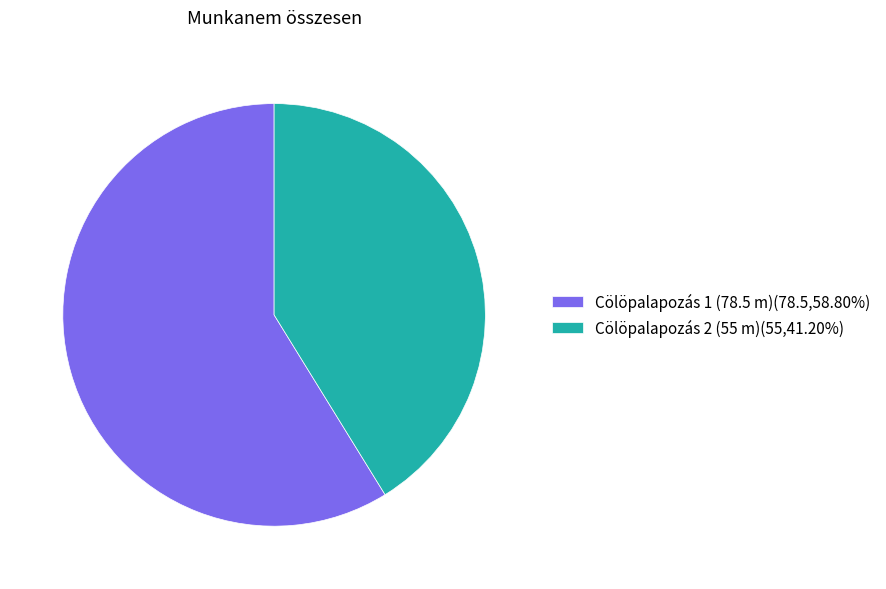

Which has a higher value, Cölöpalapozás 1 (78.5 m) or Cölöpalapozás 2 (55 m)?

Cölöpalapozás 1 (78.5 m)